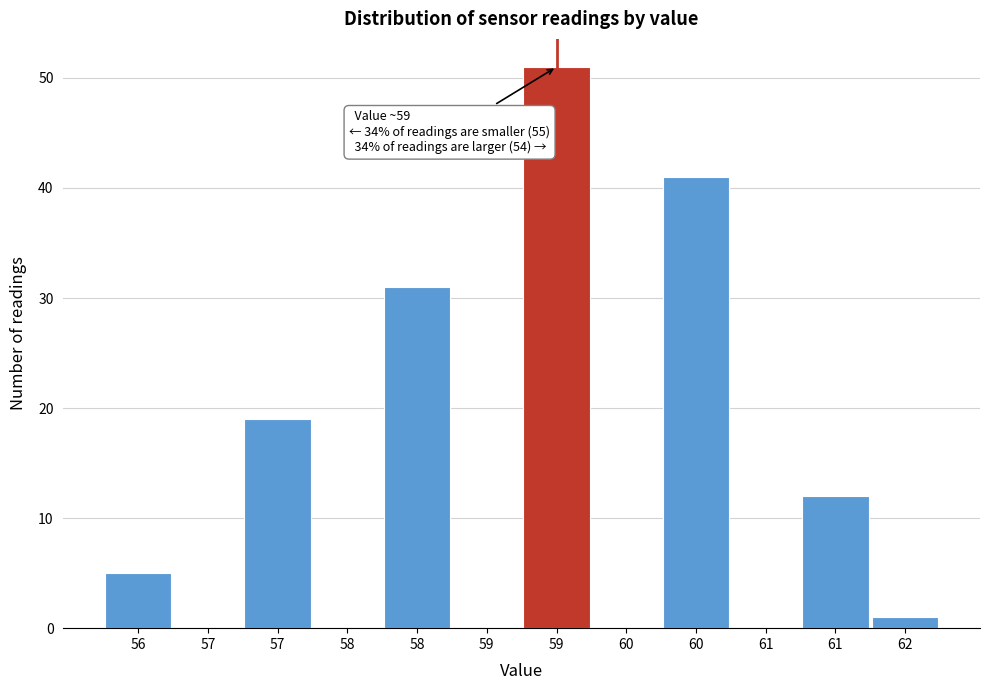

How many categories are shown in the chart?

12